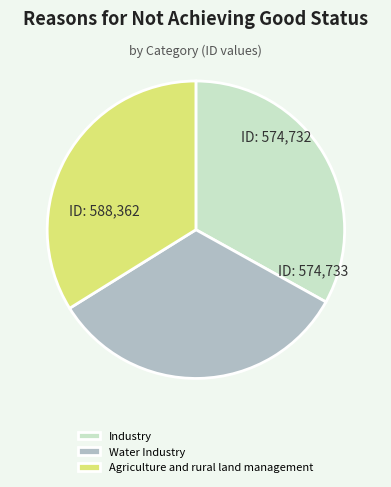

Does any single category account for the majority?

No